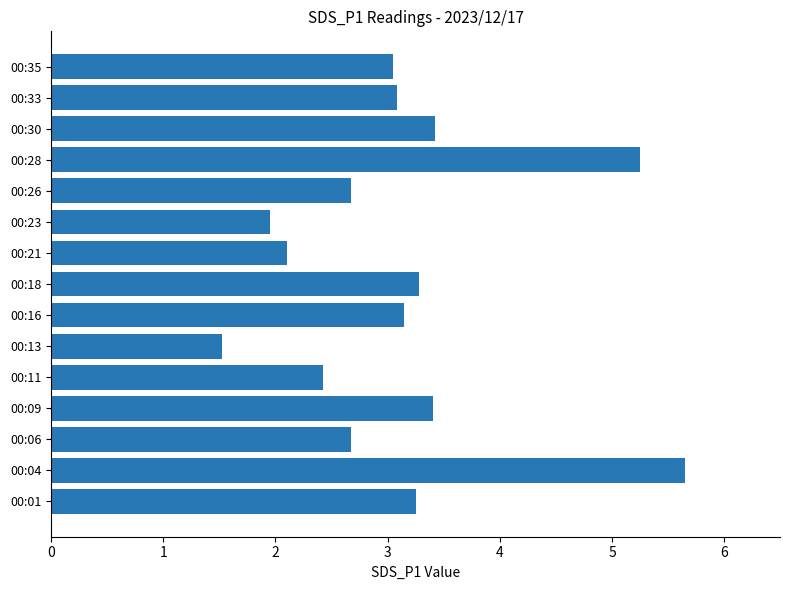

Which label corresponds to the largest value in the chart?

00:04